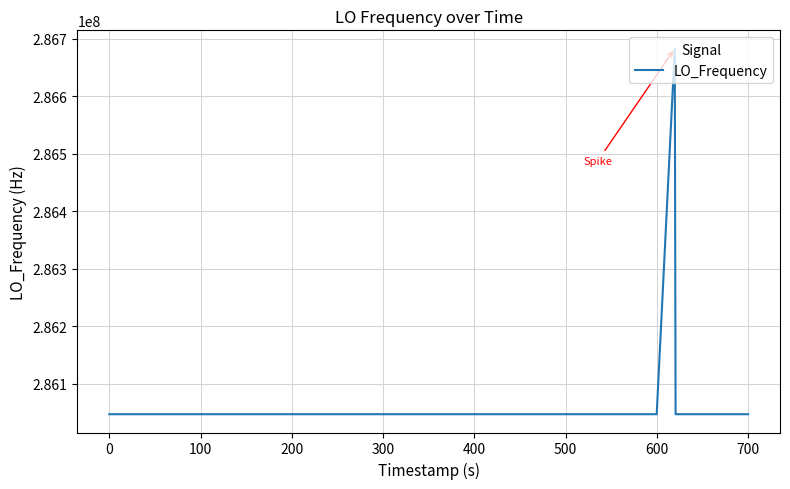

What is the difference between the maximum and minimum values?

635707.4